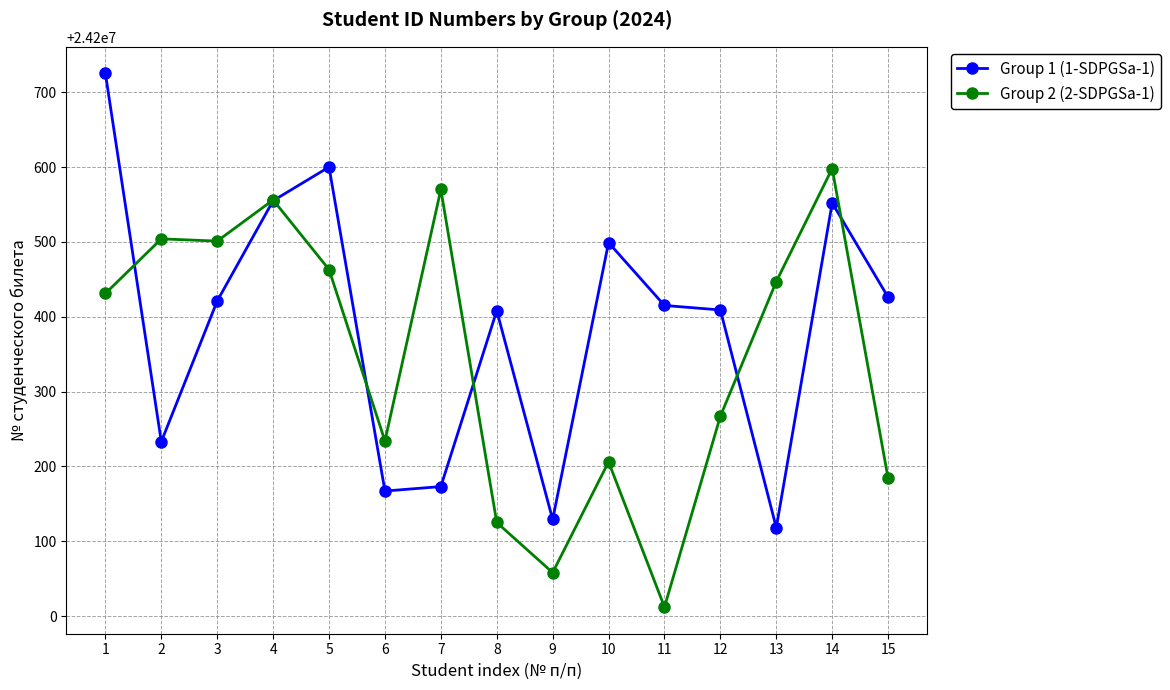

What is the value of the Group 1 (1-SDPGSa-1) point at the 2nd from the left?

24200233